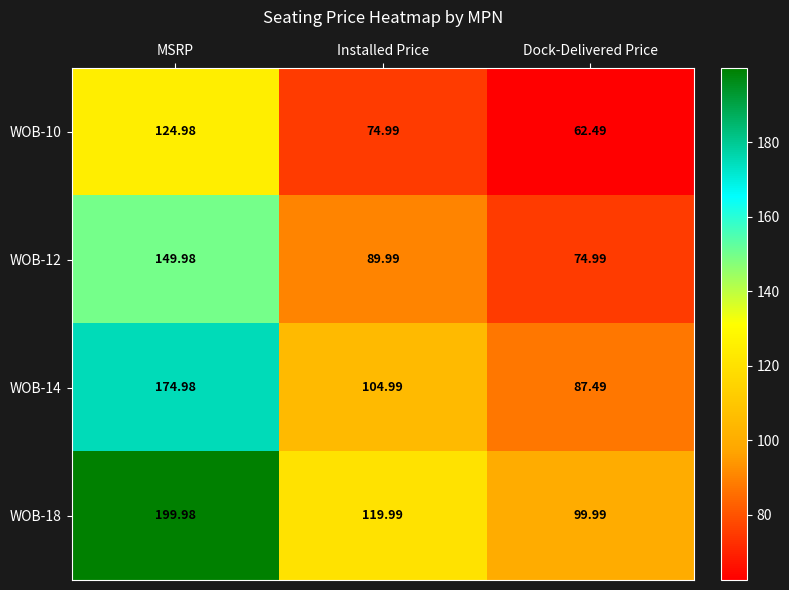

What is the smallest value displayed?

62.5